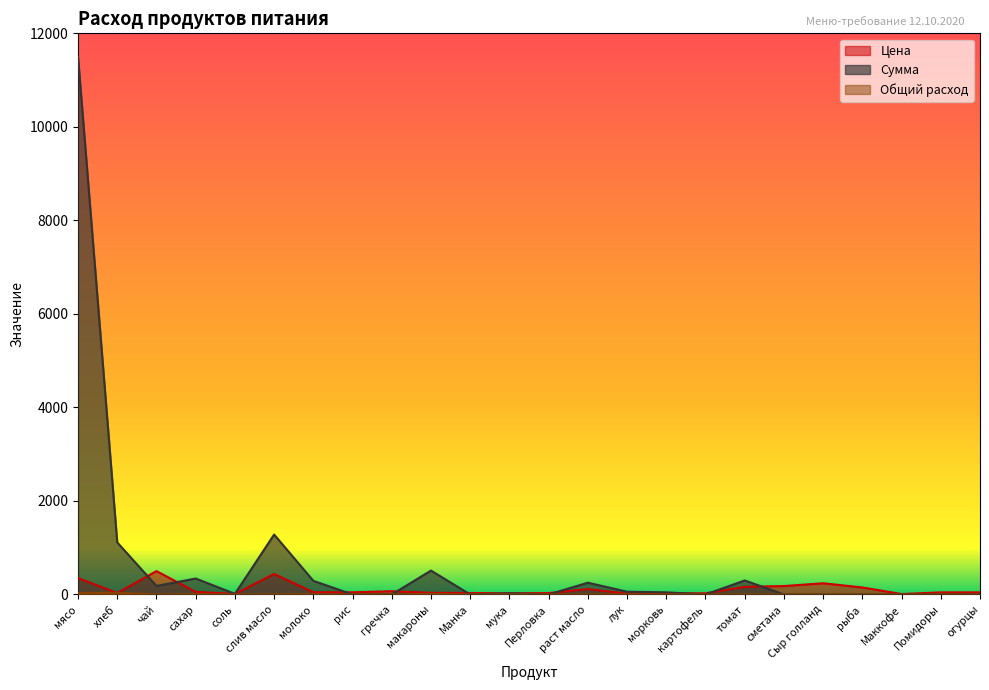

Where is the first local maximum for Сумма?

сахар